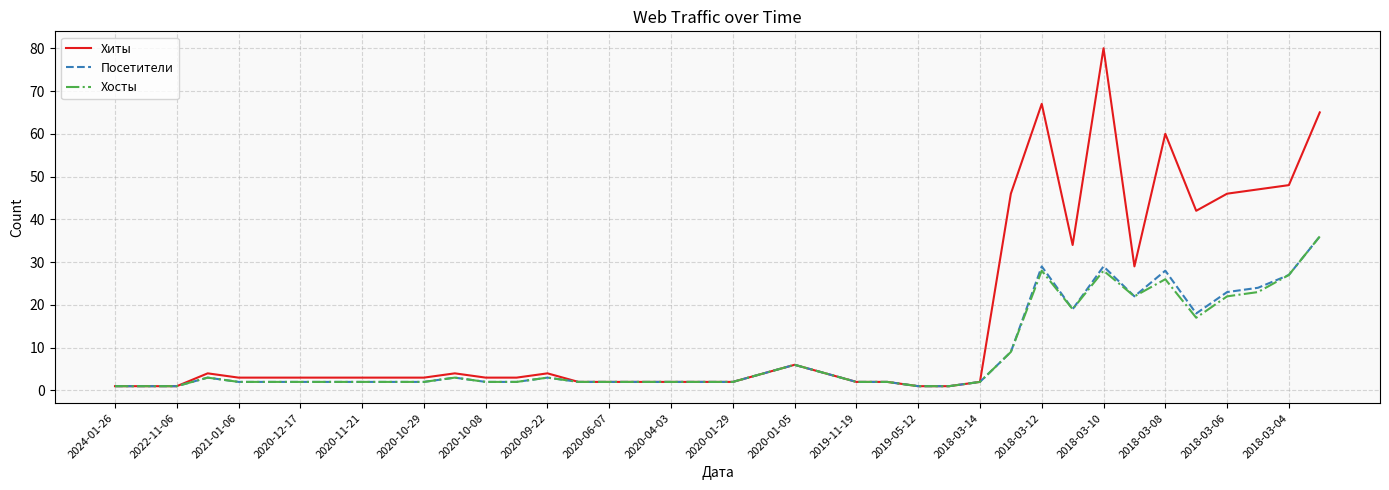

What is the sum of all Хиты values?

640